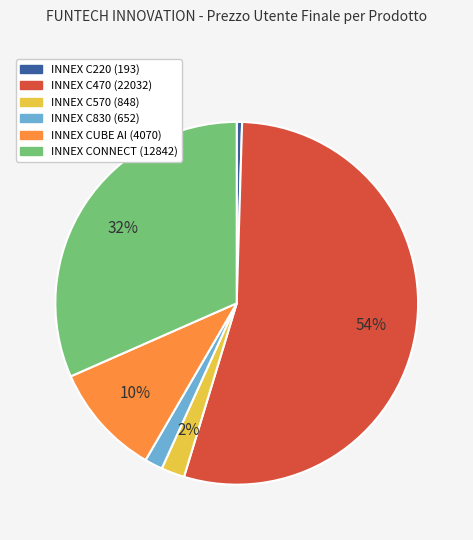

To the nearest percent, what is the difference between the INNEX CONNECT (12842) and INNEX CUBE AI (4070) slice percentages?

22%